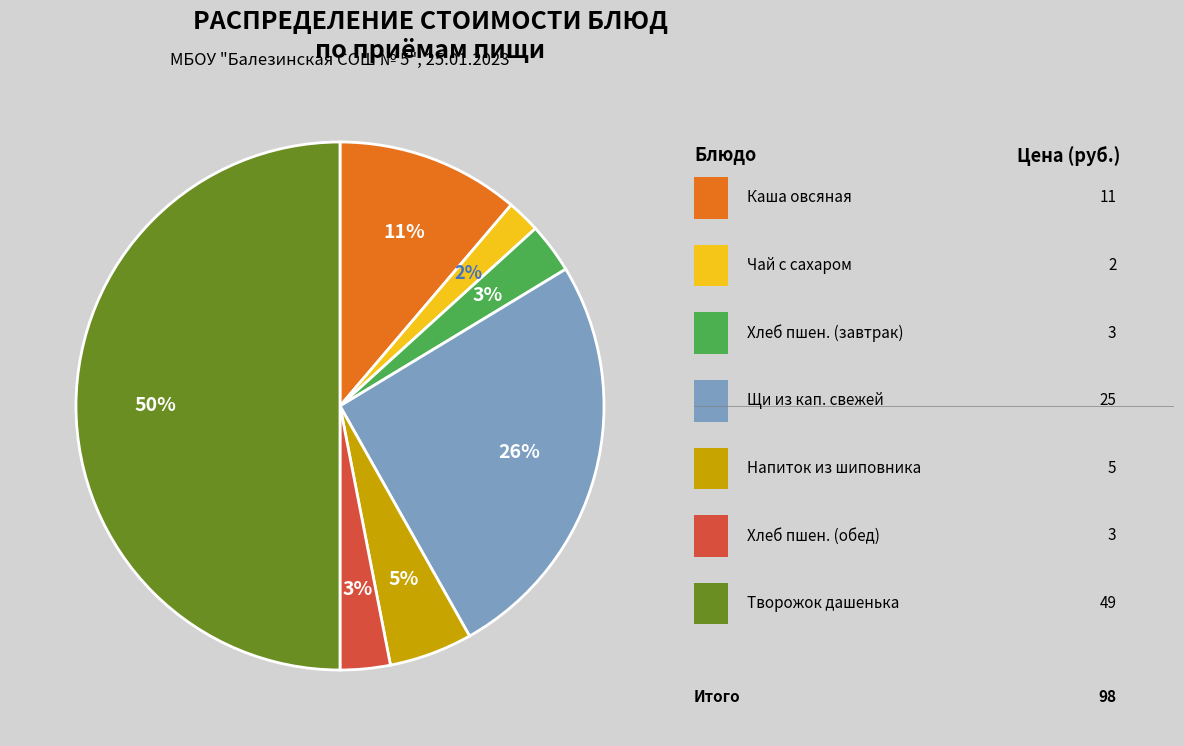

To the nearest percent, what is the average slice percentage?

14%